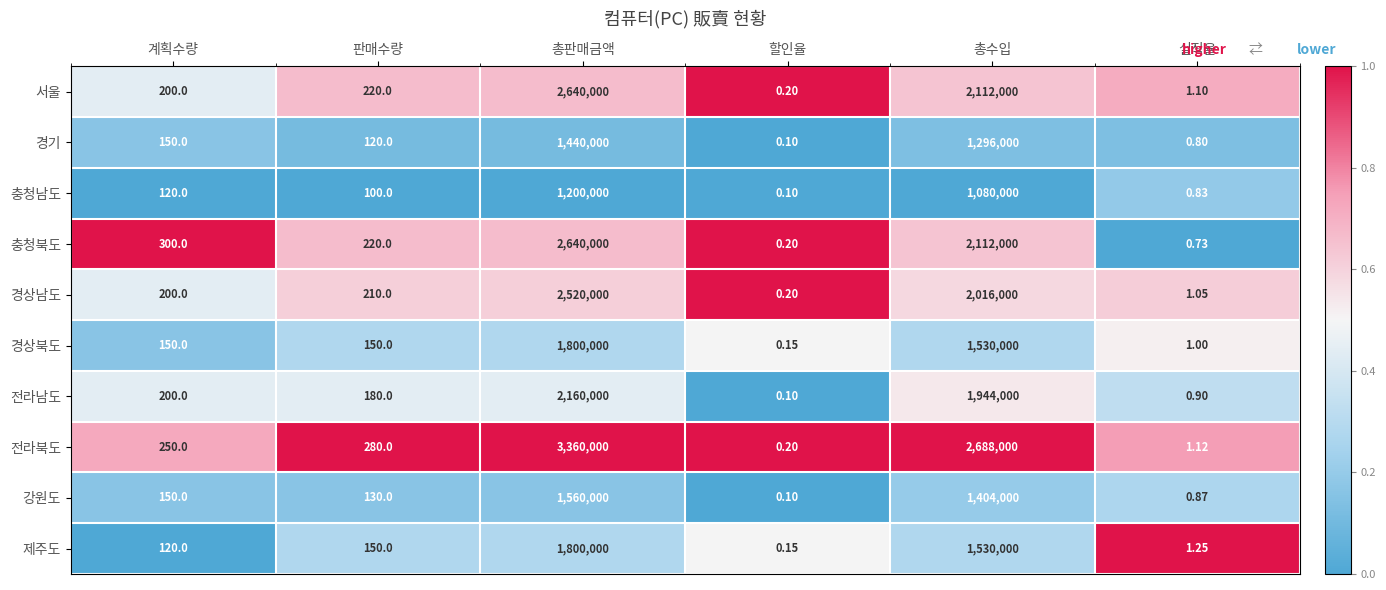

Which series has the largest total across all categories?

전라북도